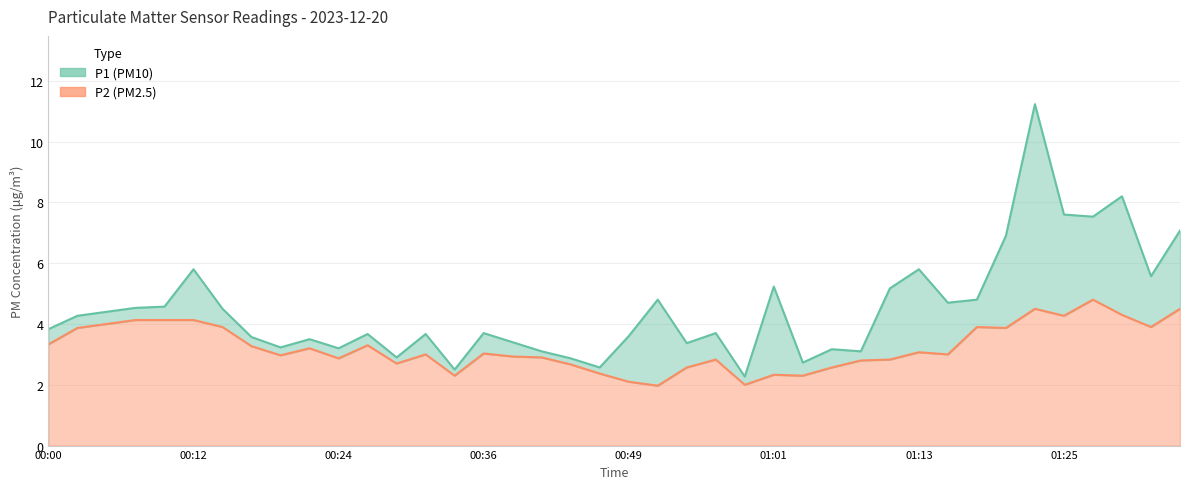

What is the average value of the P1 series?

4.5